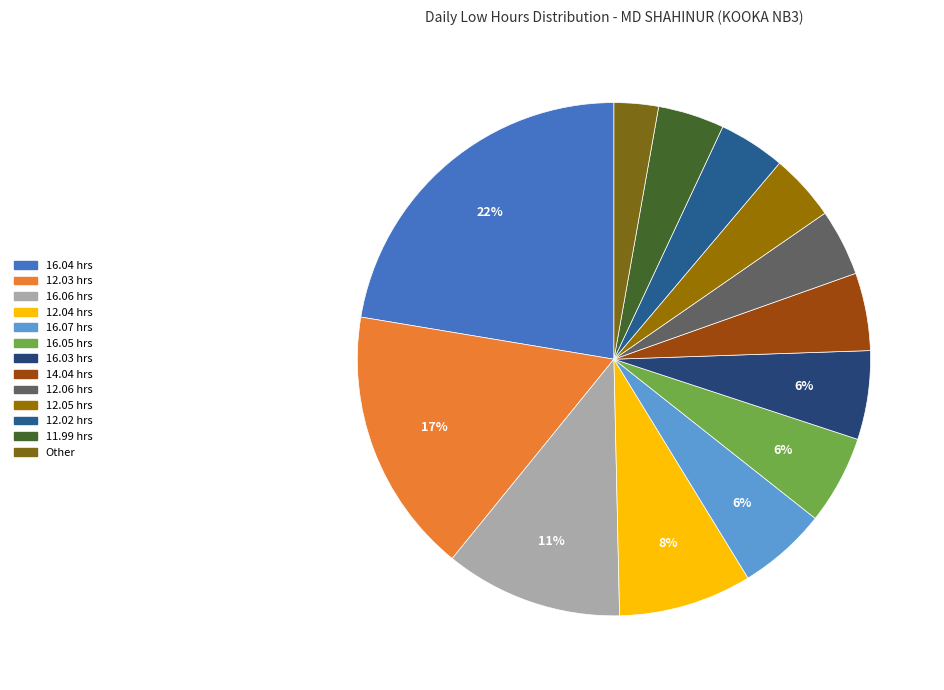

Count the number of slices in the pie.

13